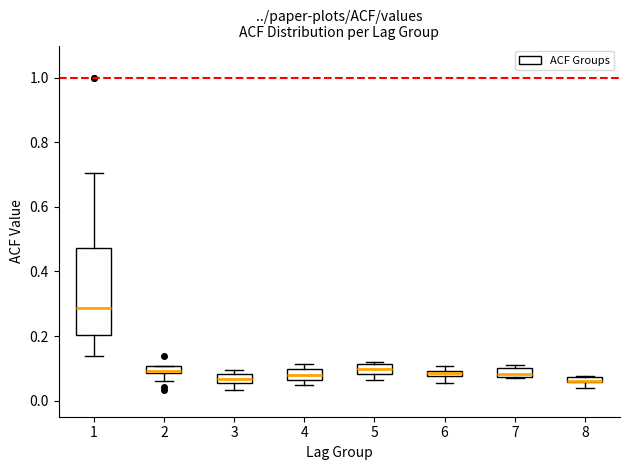

Comparing the boxes themselves (not the whiskers), which one is the tallest?

1